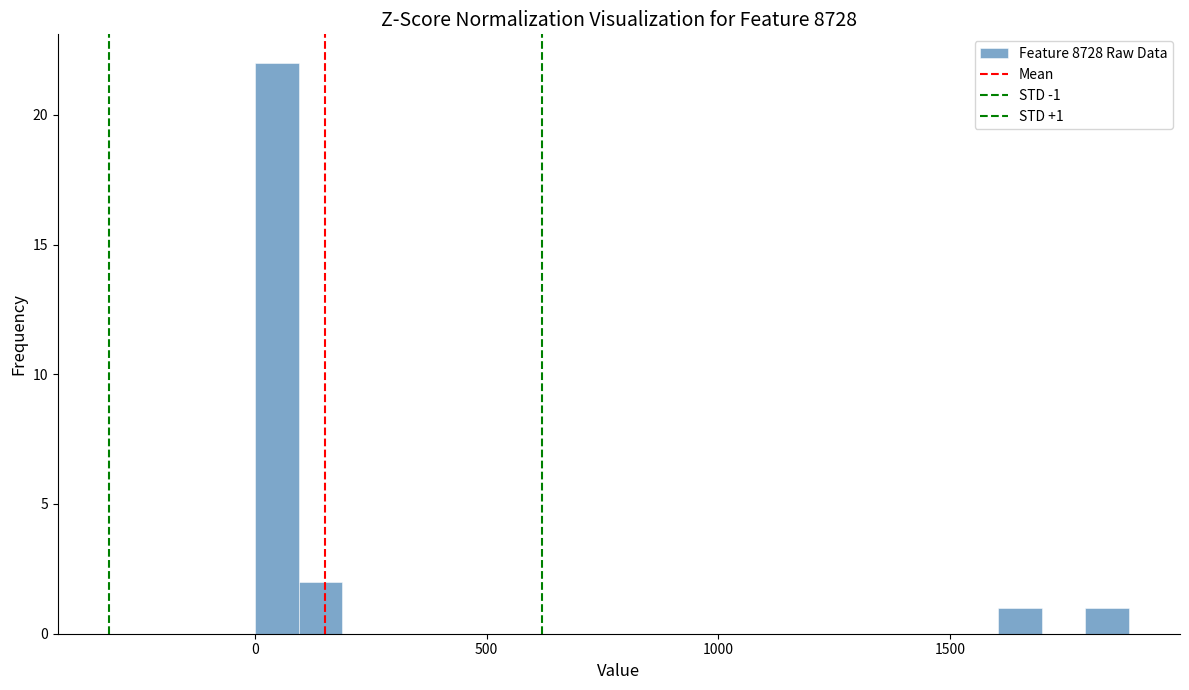

Read against the x-axis, roughly where is the centre of the tallest bar?

50